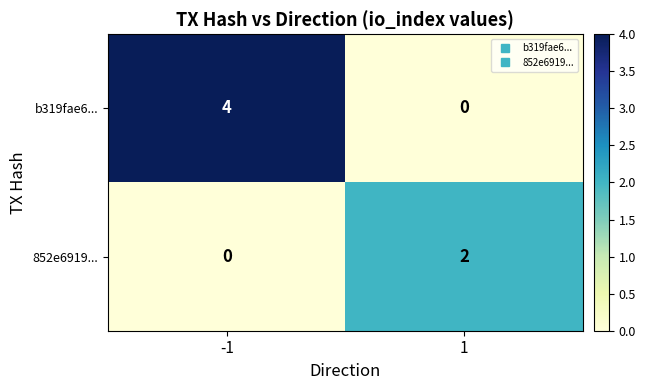

Is it true that b319fae6... equals 0 at 1?

True